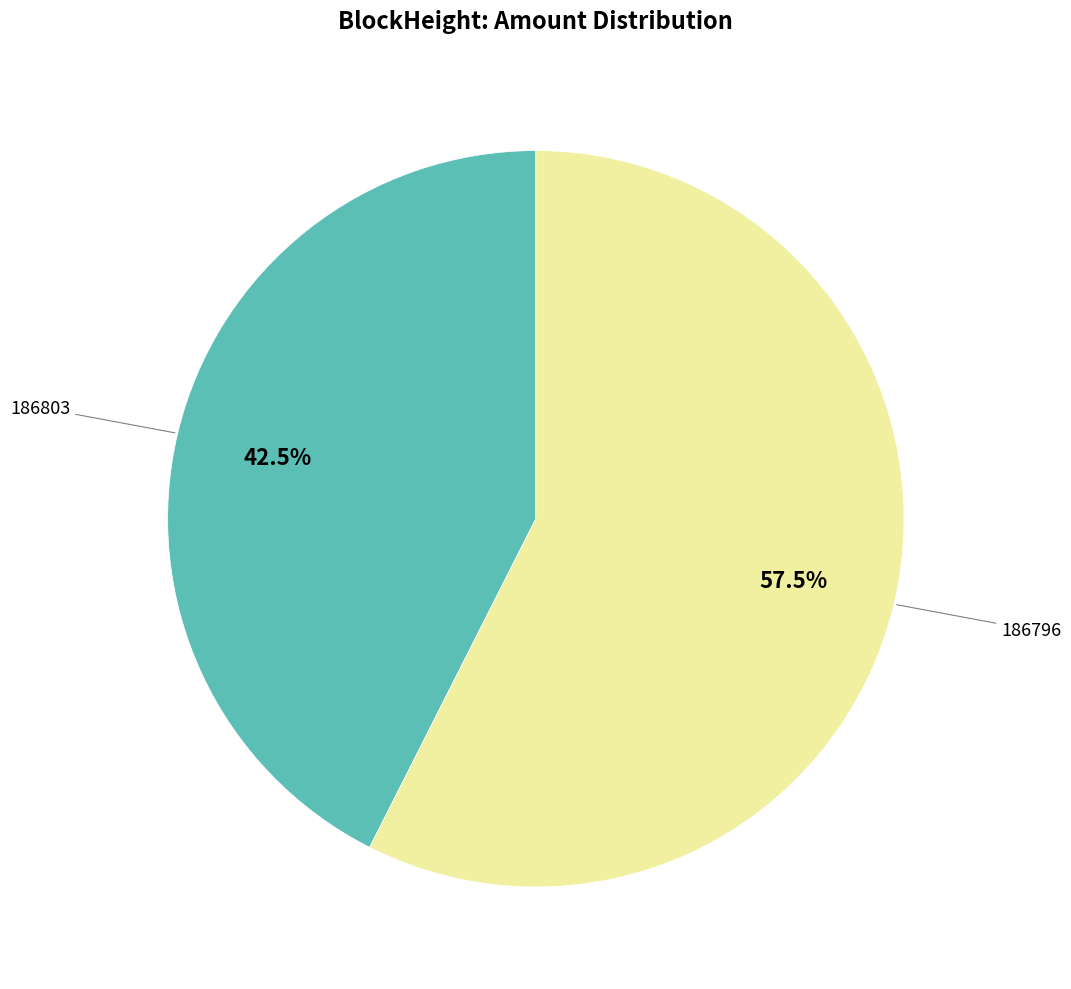

Count the number of slices in the pie.

2